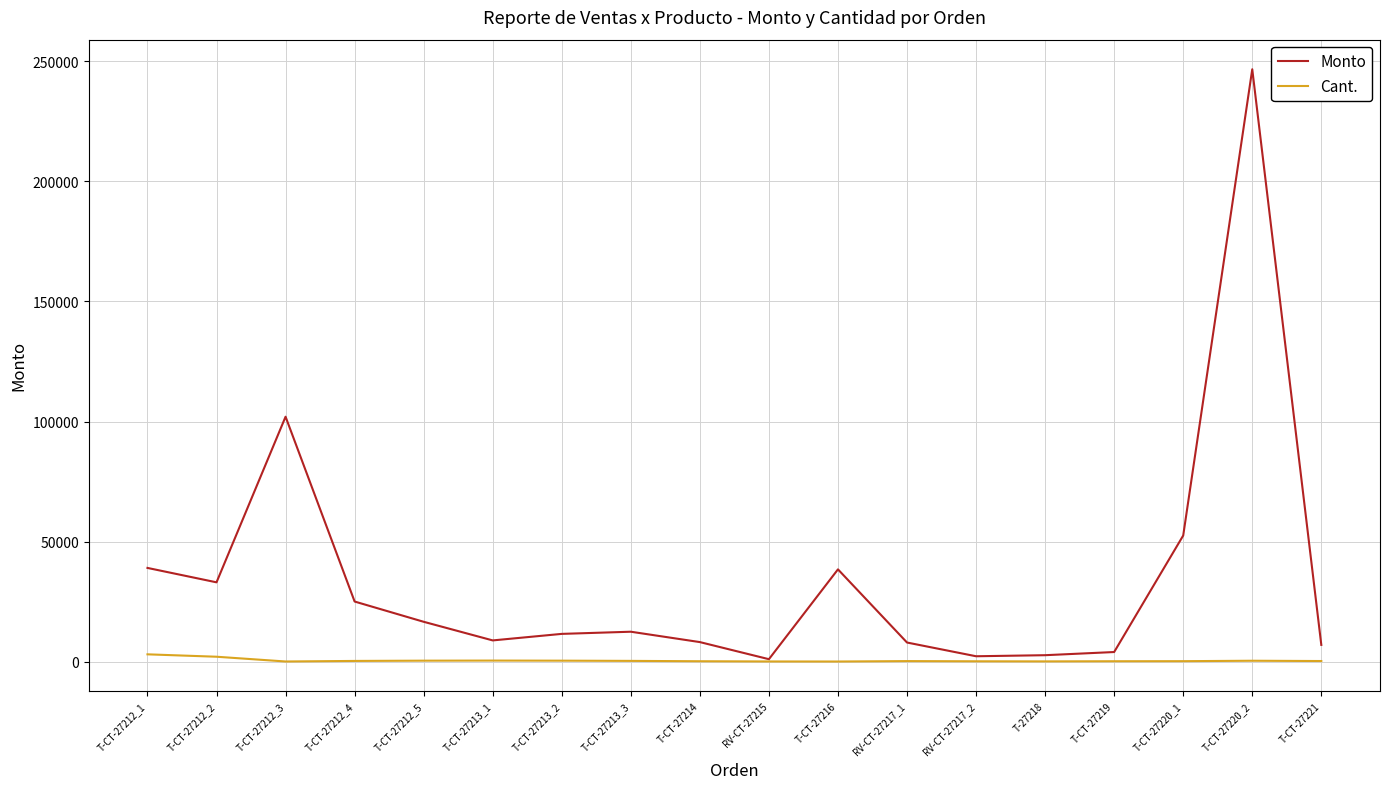

True or false: Monto has more than 0 interior local peaks.

True